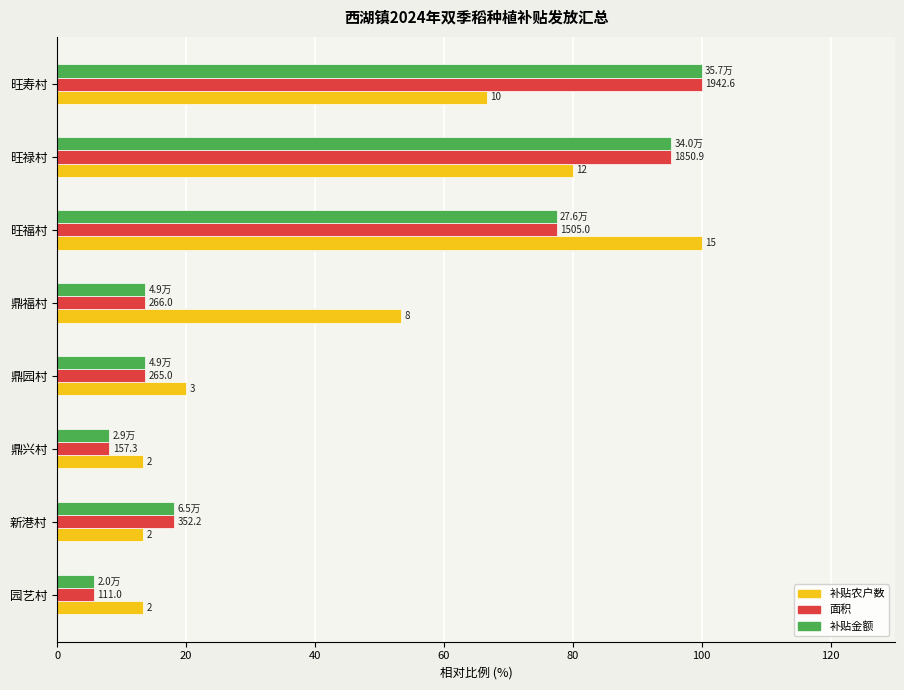

What are all the series names shown in the legend?

补贴农户数, 面积, 补贴金额